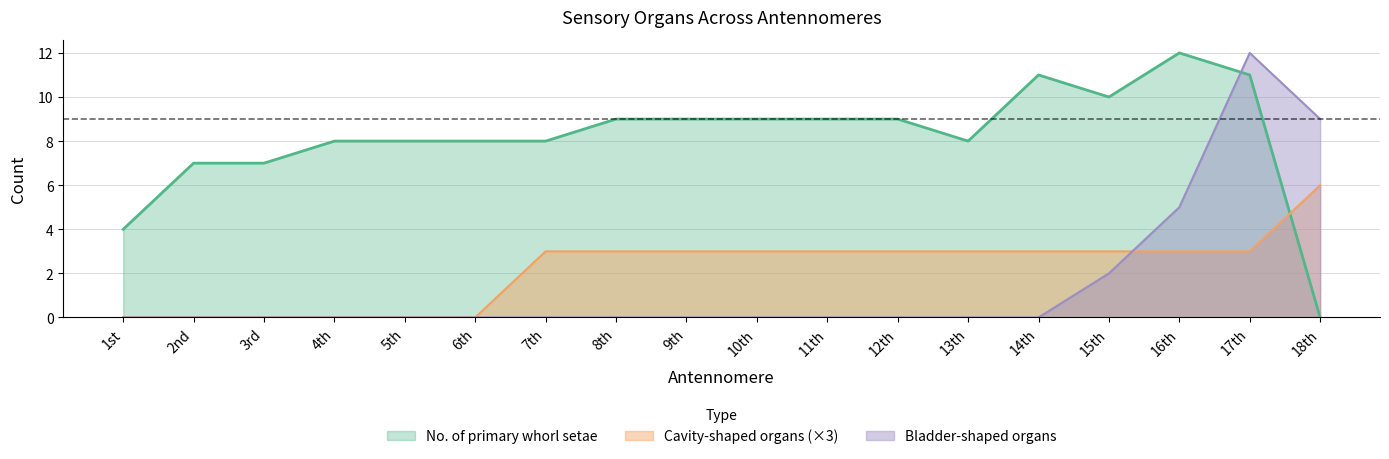

Which series has the largest range (max minus min)?

primary_setae